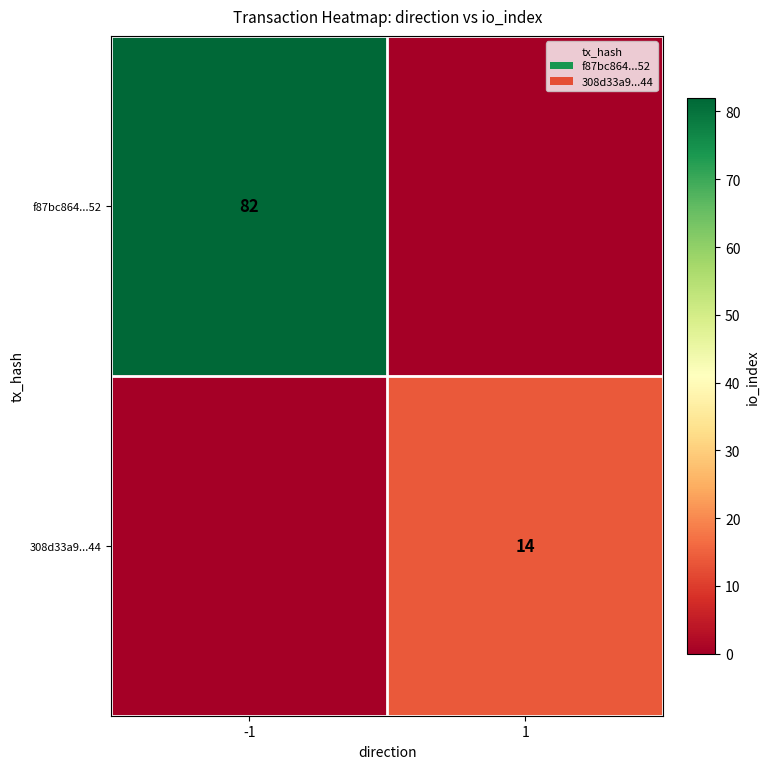

Is it true that f87bc864...52 equals 49 at -1?

False